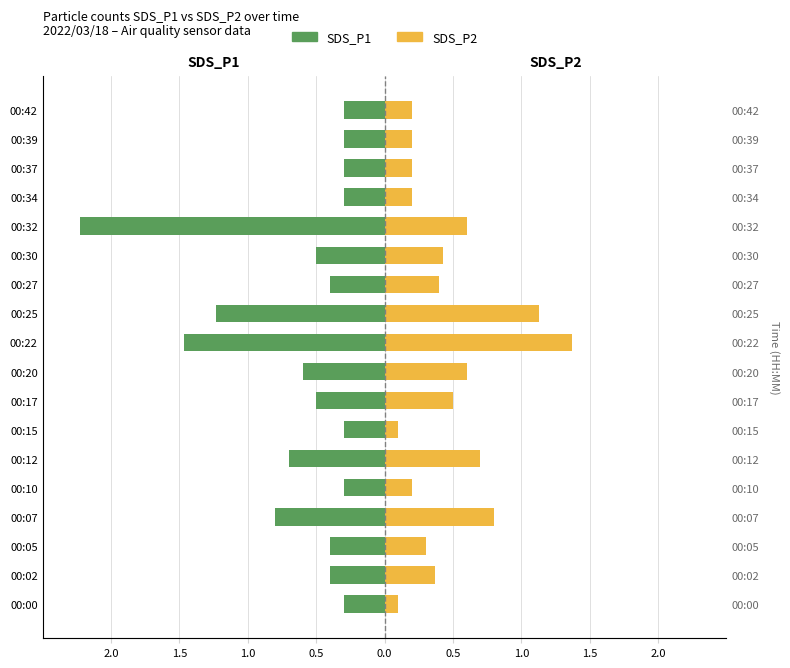

What value does the SDS_P1 series have at 00:37?

-0.3